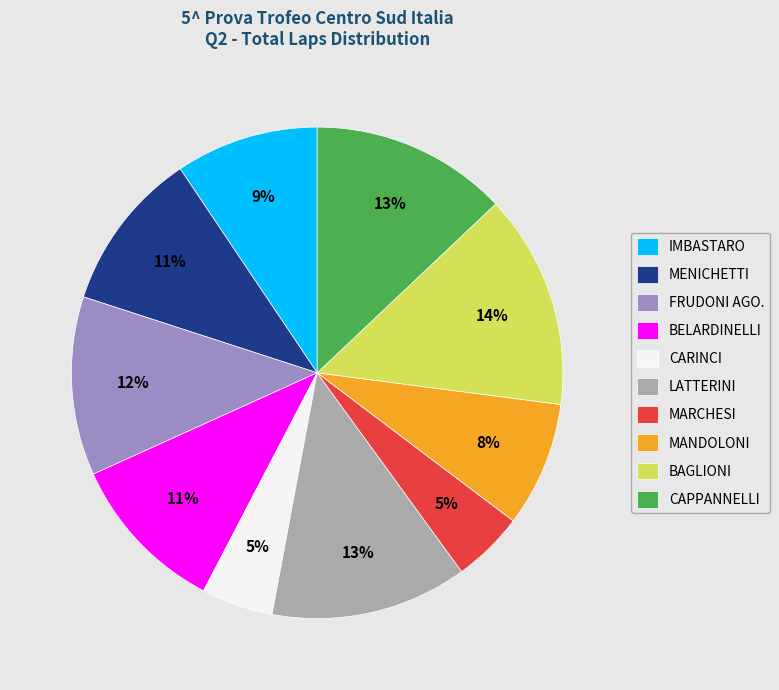

Combined, do CAPPANNELLI and BELARDINELLI account for over 50%?

No